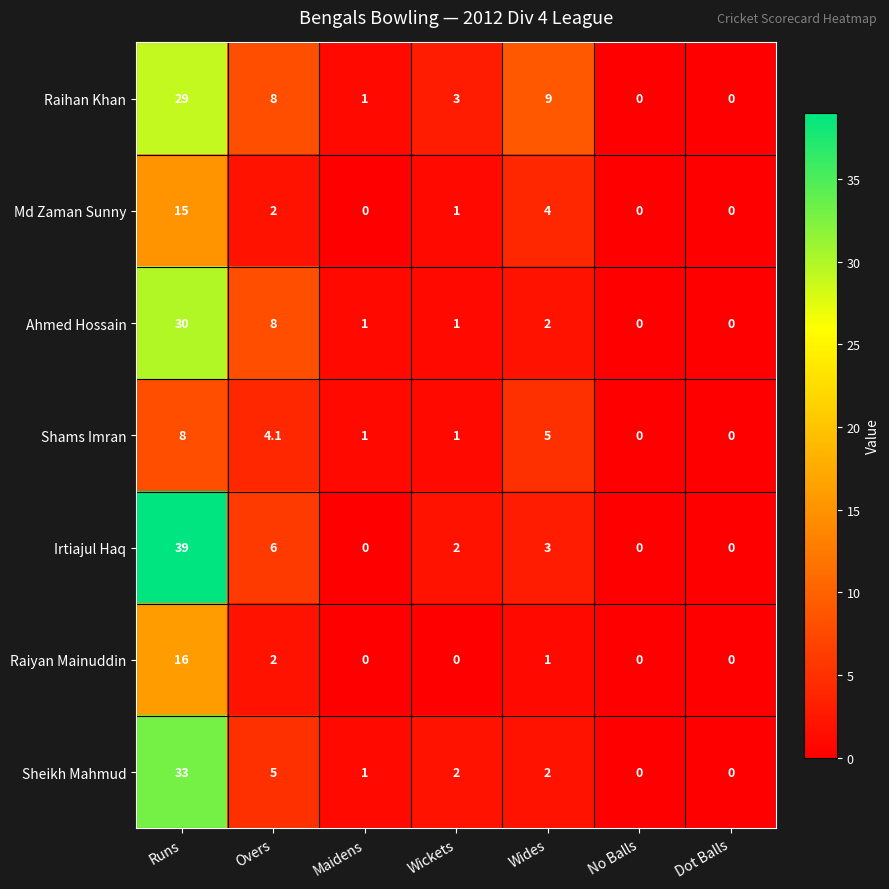

The Raihan Khan series shows 0.0 at No Balls. True or false?

True